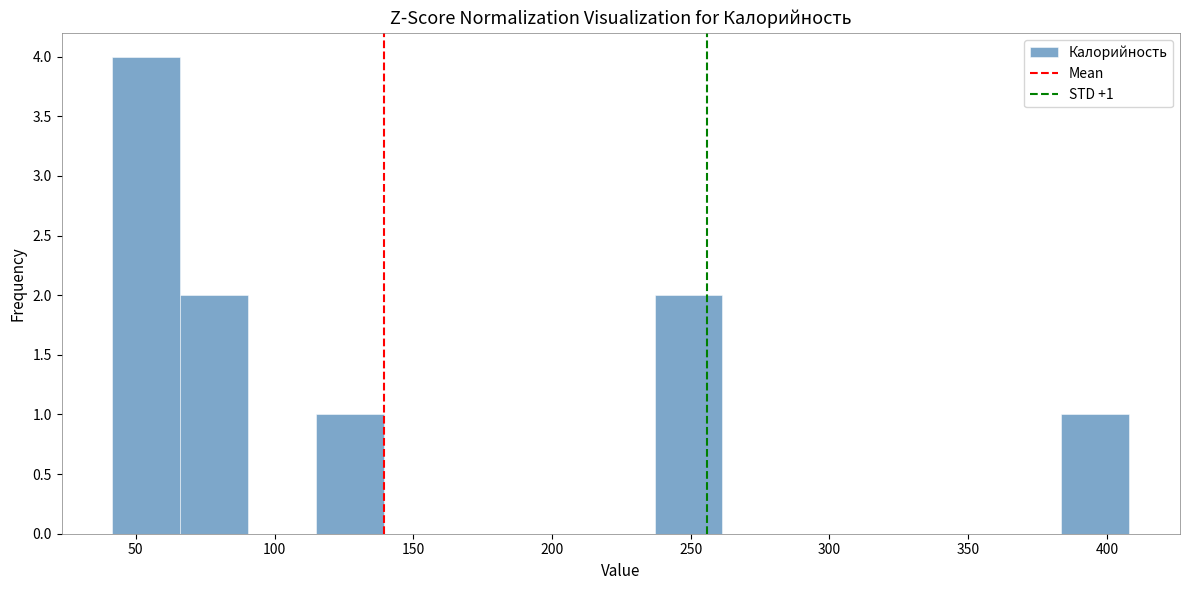

Over which range of the x-axis is the bar tallest?

40 to 65